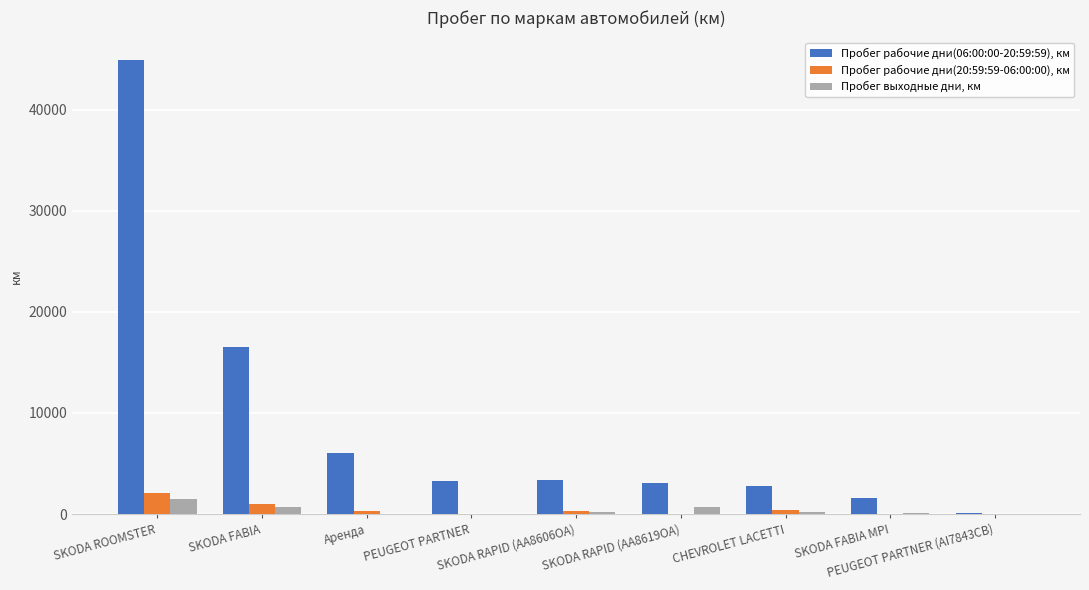

How many values in the Пробег рабочие дни(06:00:00-20:59:59), км series exceed 3284?

5